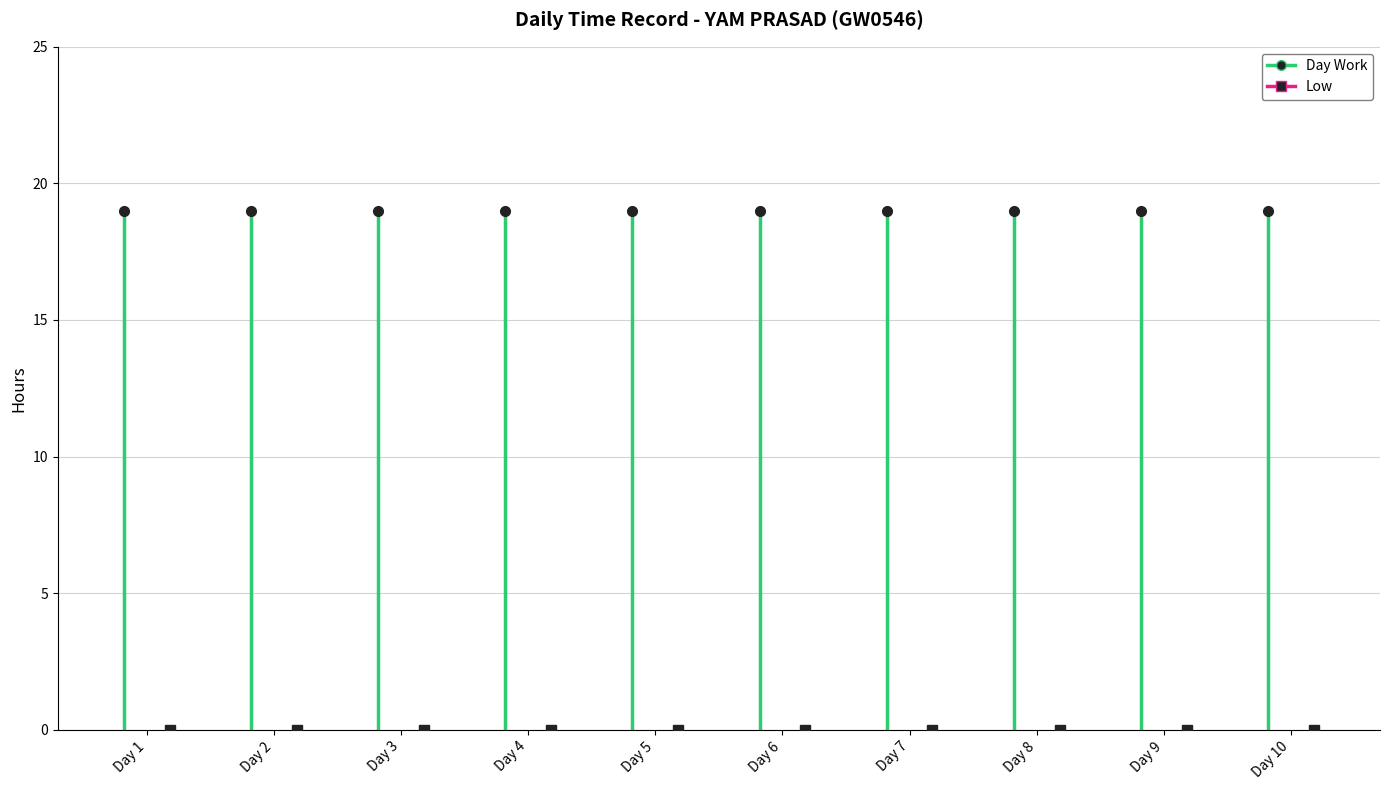

What is the value of the Day Work point at the 8th from the left?

19